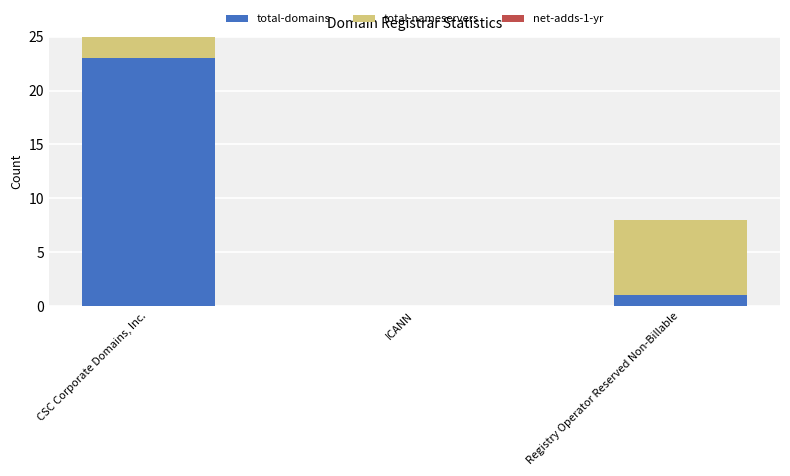

What is the sum of all total-domains values?

24